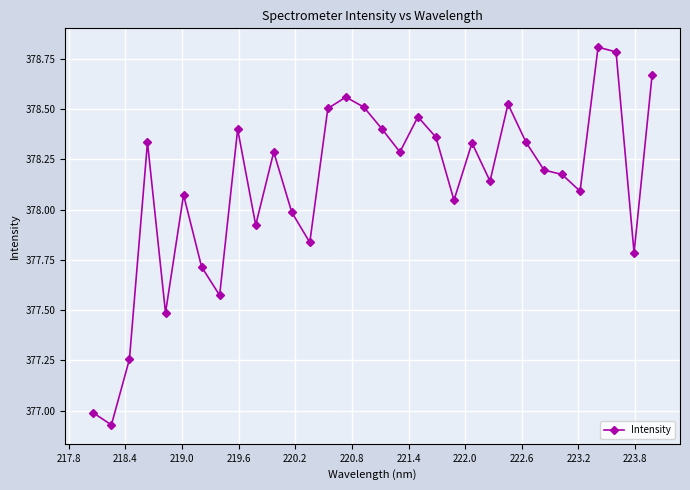

How many values exceed 378?

22